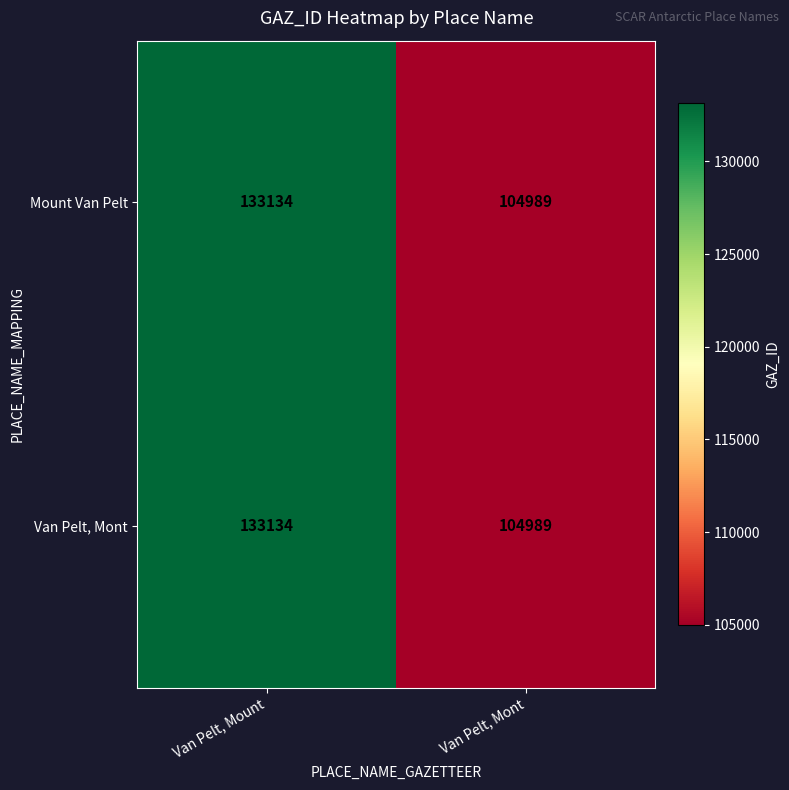

List the labels in order of Van Pelt, Mont value, smallest first.

Van Pelt, Mont, Van Pelt, Mount